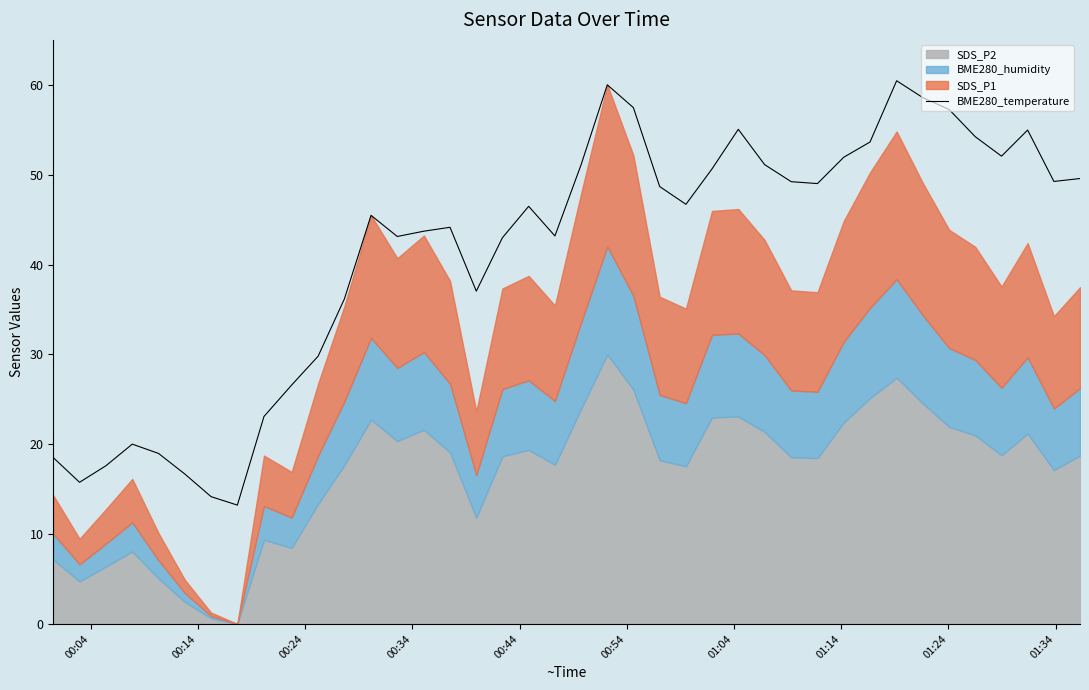

What is the minimum value for BME280_temperature?

13.2